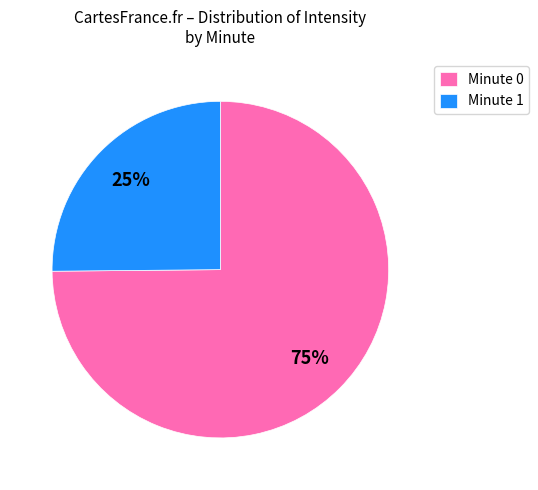

Is the sum of Minute 1 and Minute 0 greater than half?

Yes